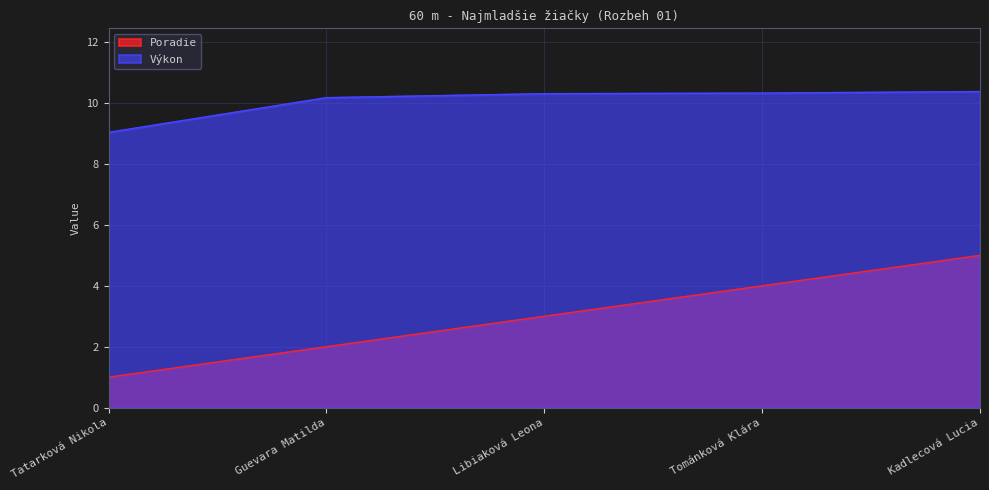

Which series has the largest range (max minus min)?

Poradie